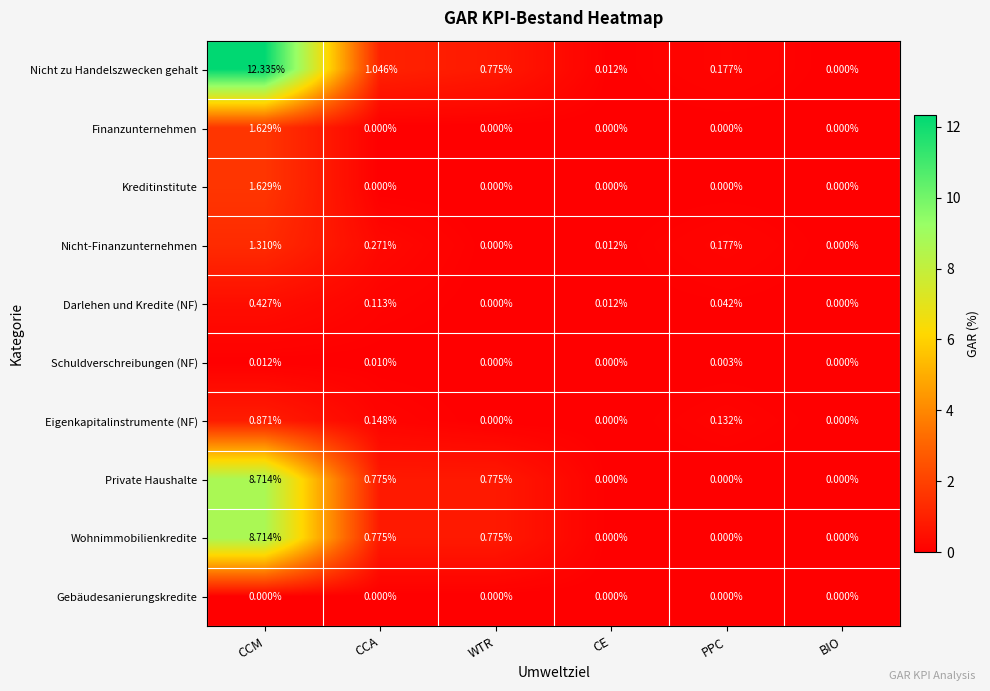

Which series has the widest spread of values?

Nicht zu Handelszwecken gehalt